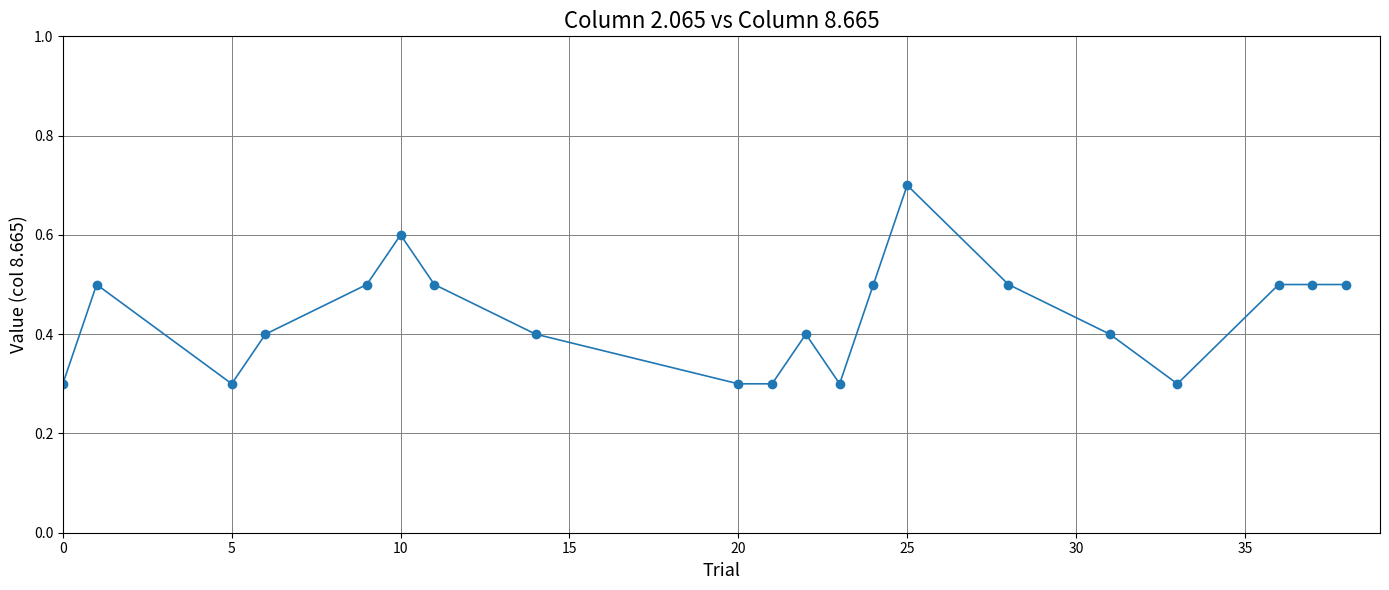

Reading left to right, extract all data points from this chart.

0.3	0.5	0.3	0.4	0.5	0.6	0.5	0.4	0.3	0.3	0.4	0.3	0.5	0.7	0.5	0.4	0.3	0.5	0.5	0.5